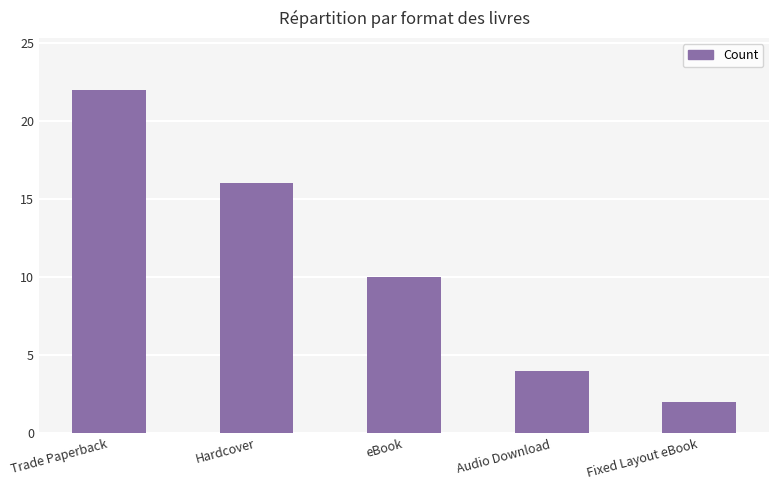

True or false: the data shows 22 at Trade Paperback.

True